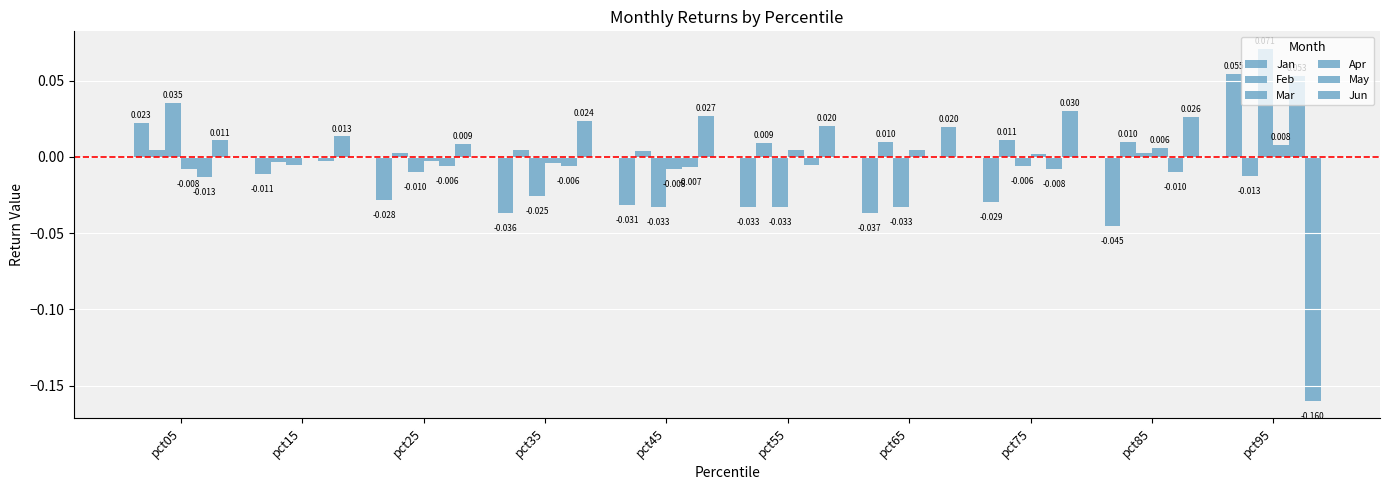

How many groups of bars are there?

10